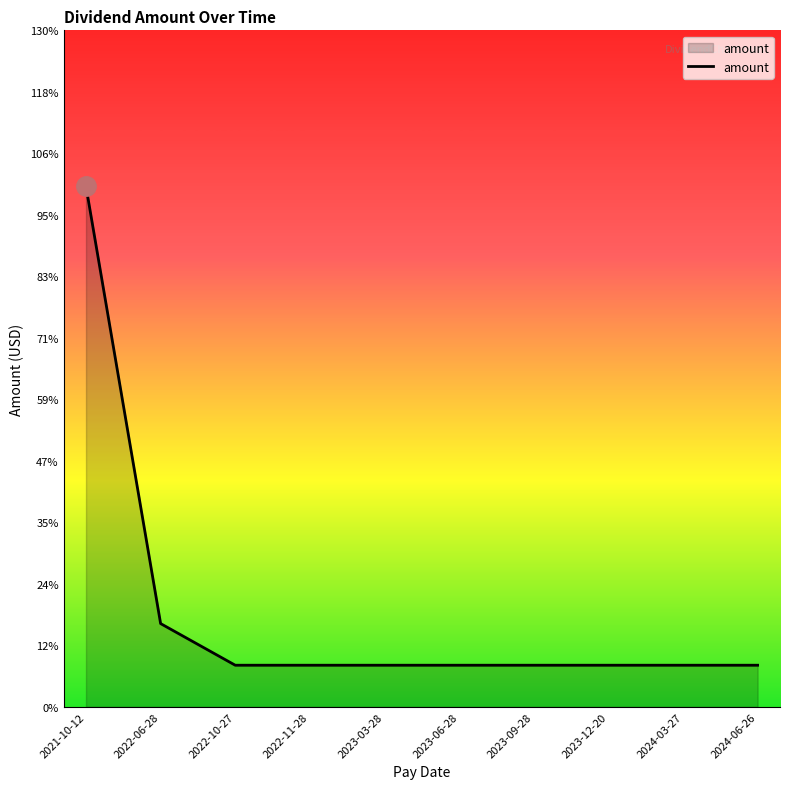

Reading right to left, what are all the values shown in this chart?

0.1	0.1	0.1	0.1	0.1	0.1	0.1	0.1	0.2	1.2